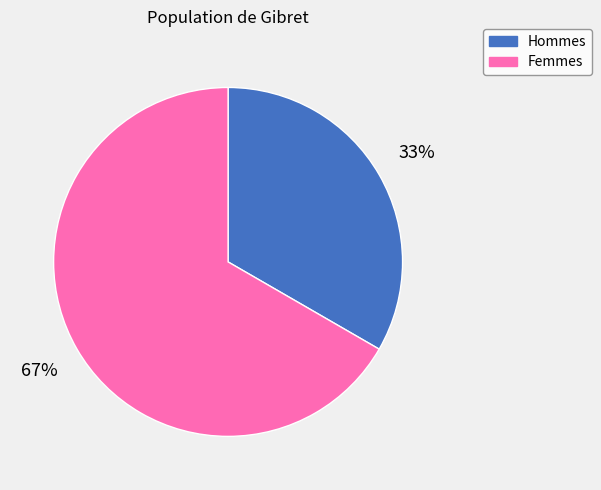

To the nearest percent, what is the average slice percentage?

50%